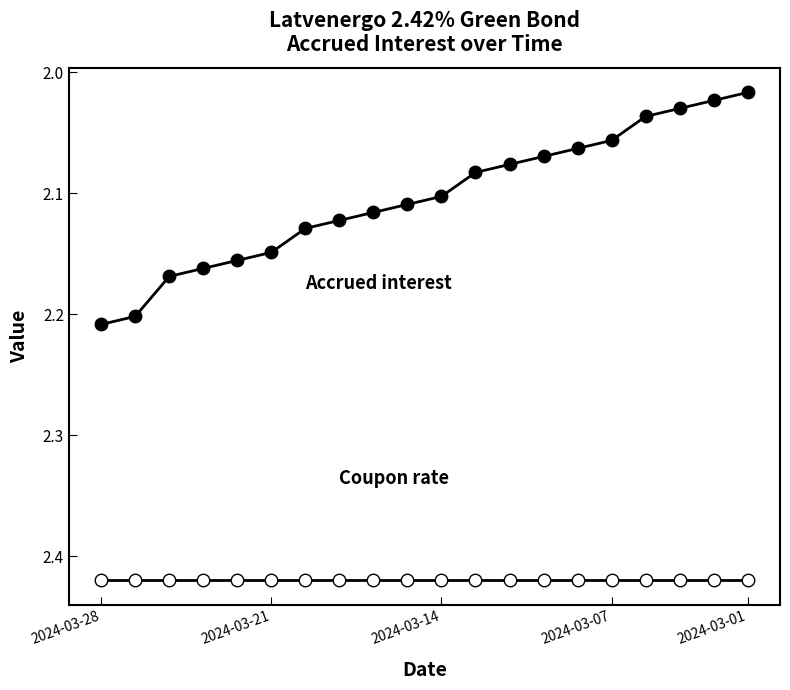

Count the number of categories in the chart.

20